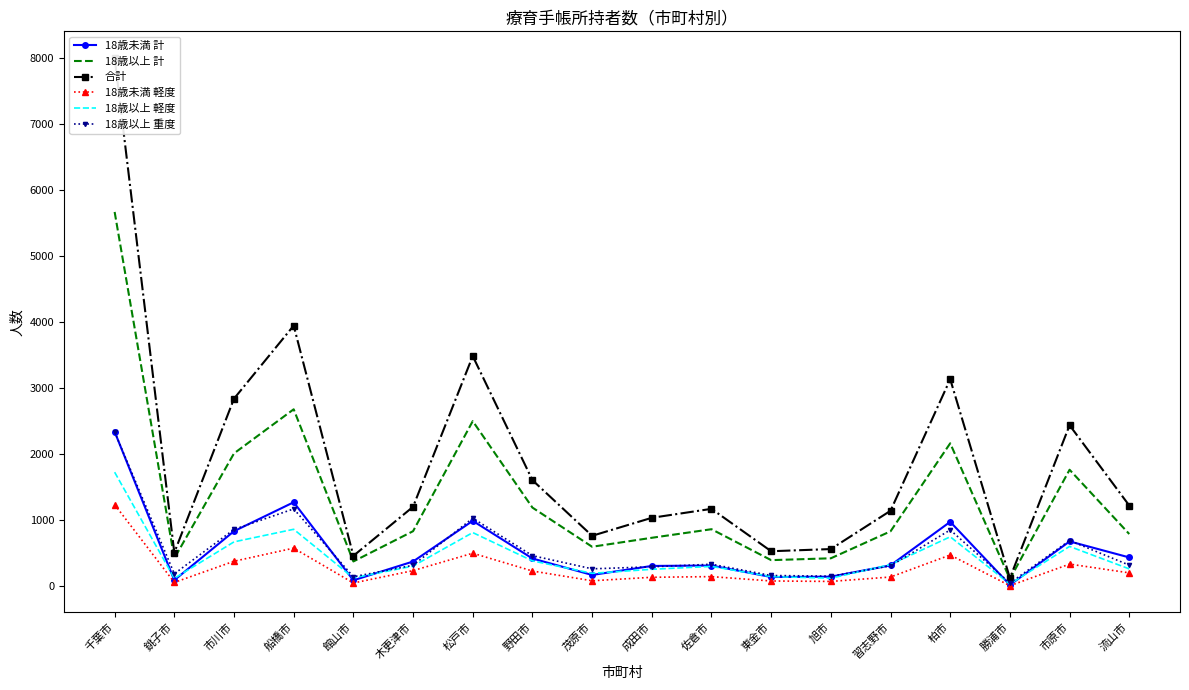

What is the sum of the 18歳以上 軽度 values at 流山市 and 市原市?

857